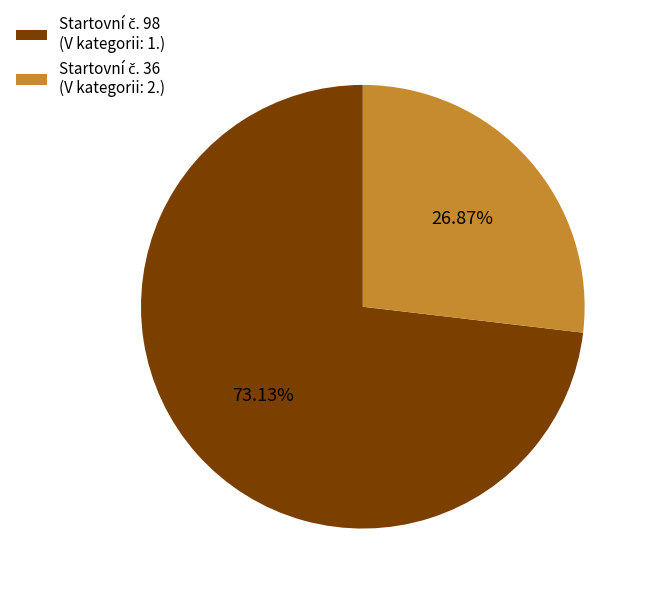

Is there a majority slice in this chart?

Yes